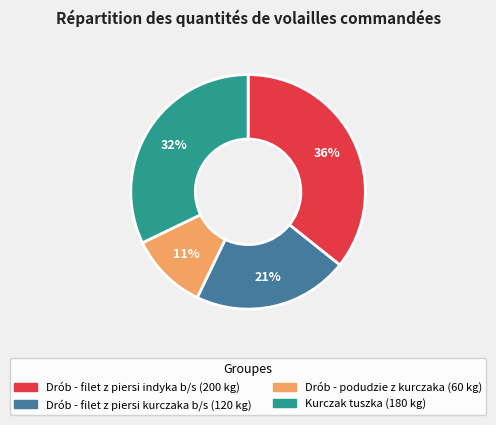

Does any single category account for the majority?

No